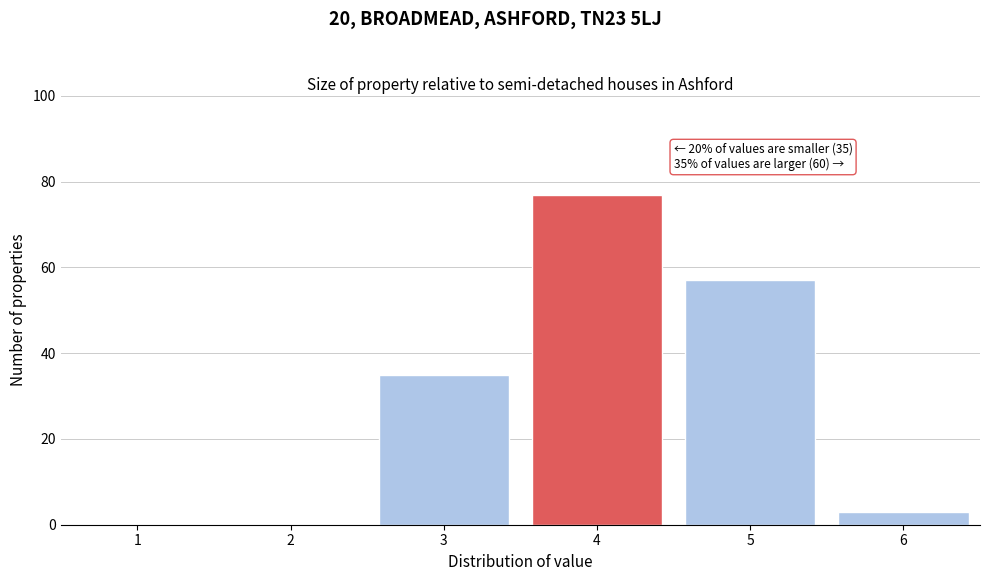

Reading left to right, extract all data points from this chart.

1=0	2=0	3=35	4=77	5=57	6=3